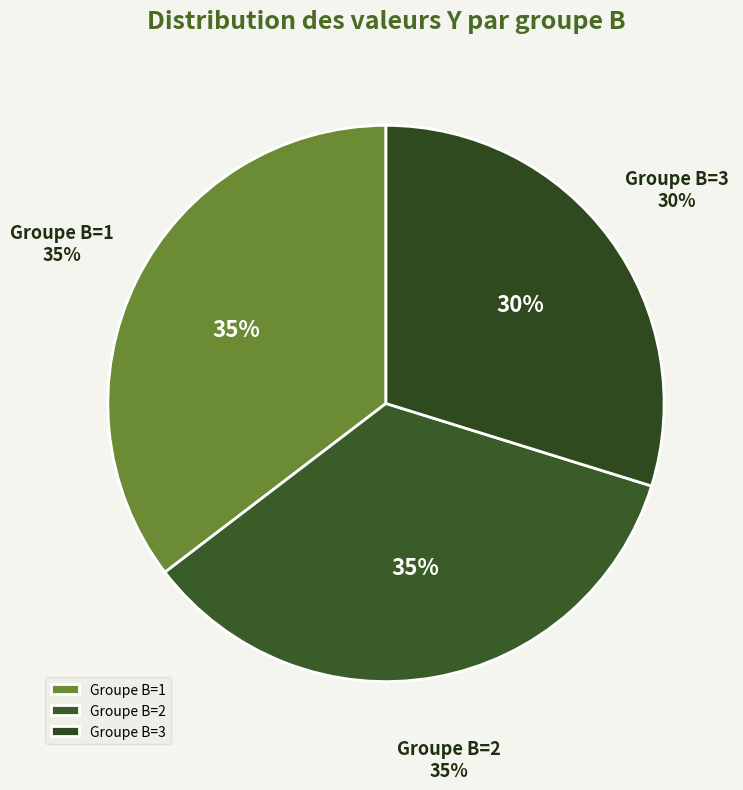

True or false: B=2, A=4 accounts for 14% of the total.

False